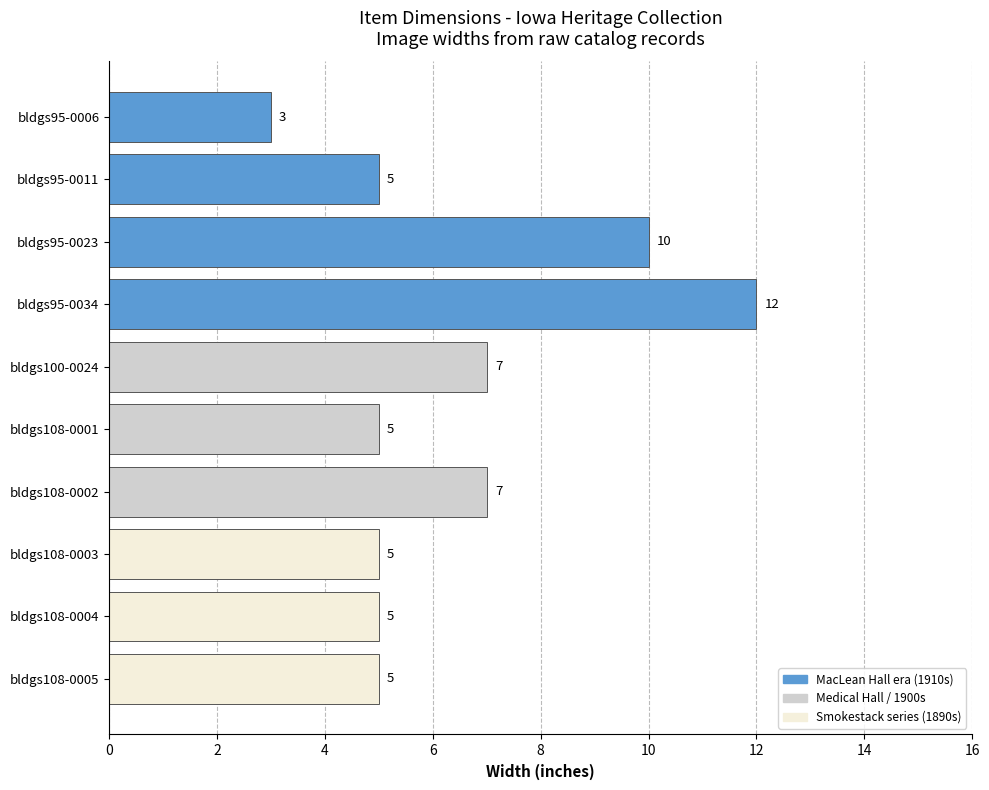

How many values are below 5?

1